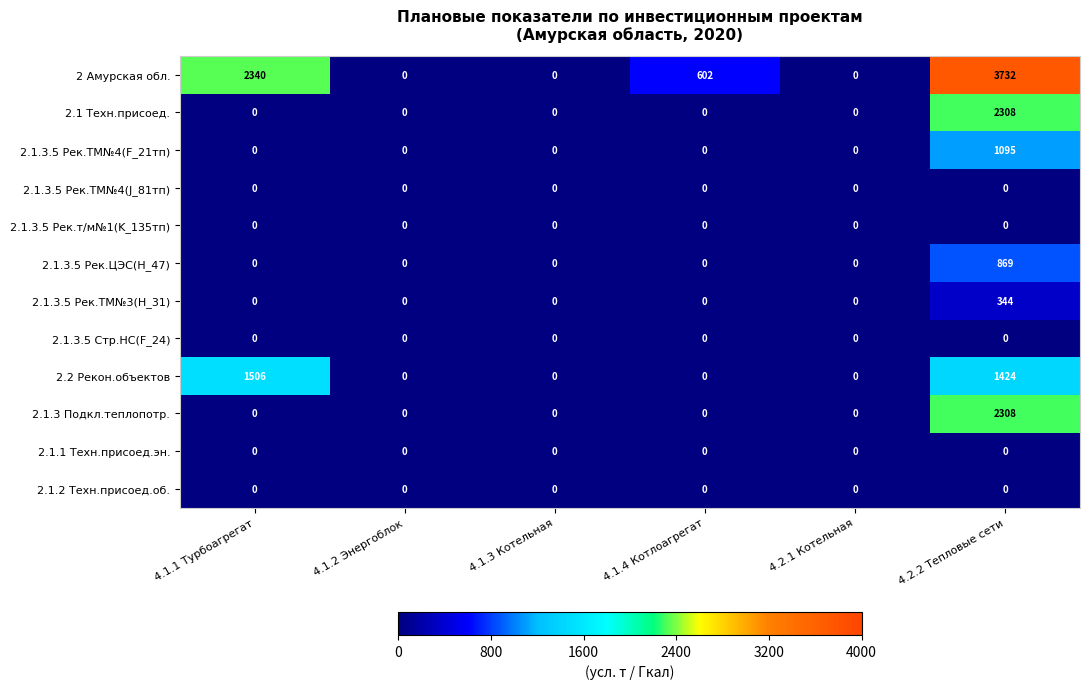

At how many categories does at least one series exceed 1536?

2